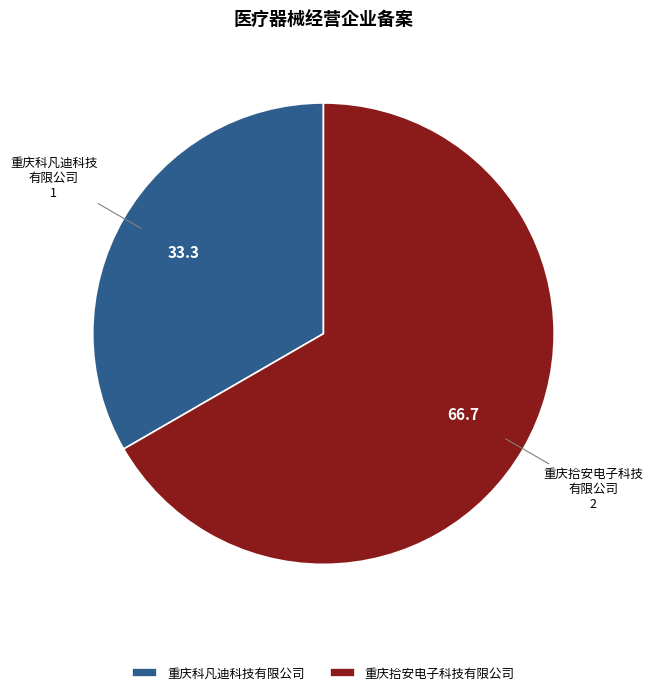

Between 重庆拾安电子科技有限公司 and 重庆科凡迪科技有限公司, which is larger?

重庆拾安电子科技有限公司